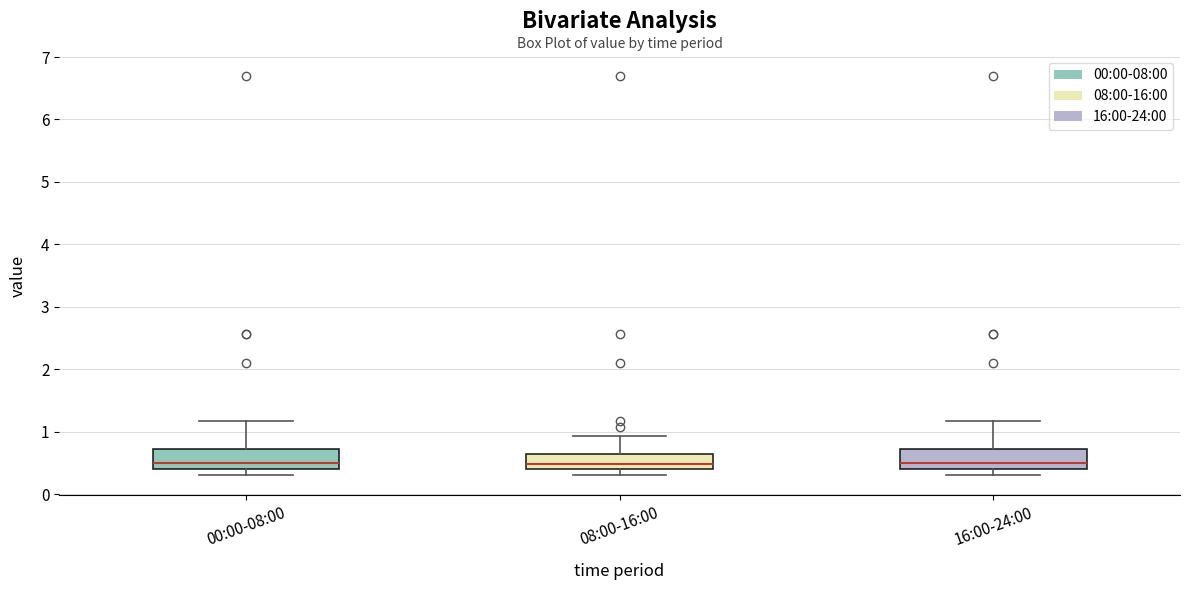

Reading left to right, transcribe this box plot: for each box, give where its median line is, the range the box spans, and where its two whiskers end, as read against the y-axis. The values are not printed on the chart, so give them approximately, as read against the axis.

00:00-08:00: median 0.5, box 0.4 to 0.7, whiskers 0.3 to 1.2
08:00-16:00: median 0.5, box 0.4 to 0.6, whiskers 0.3 to 0.9
16:00-24:00: median 0.5, box 0.4 to 0.7, whiskers 0.3 to 1.2